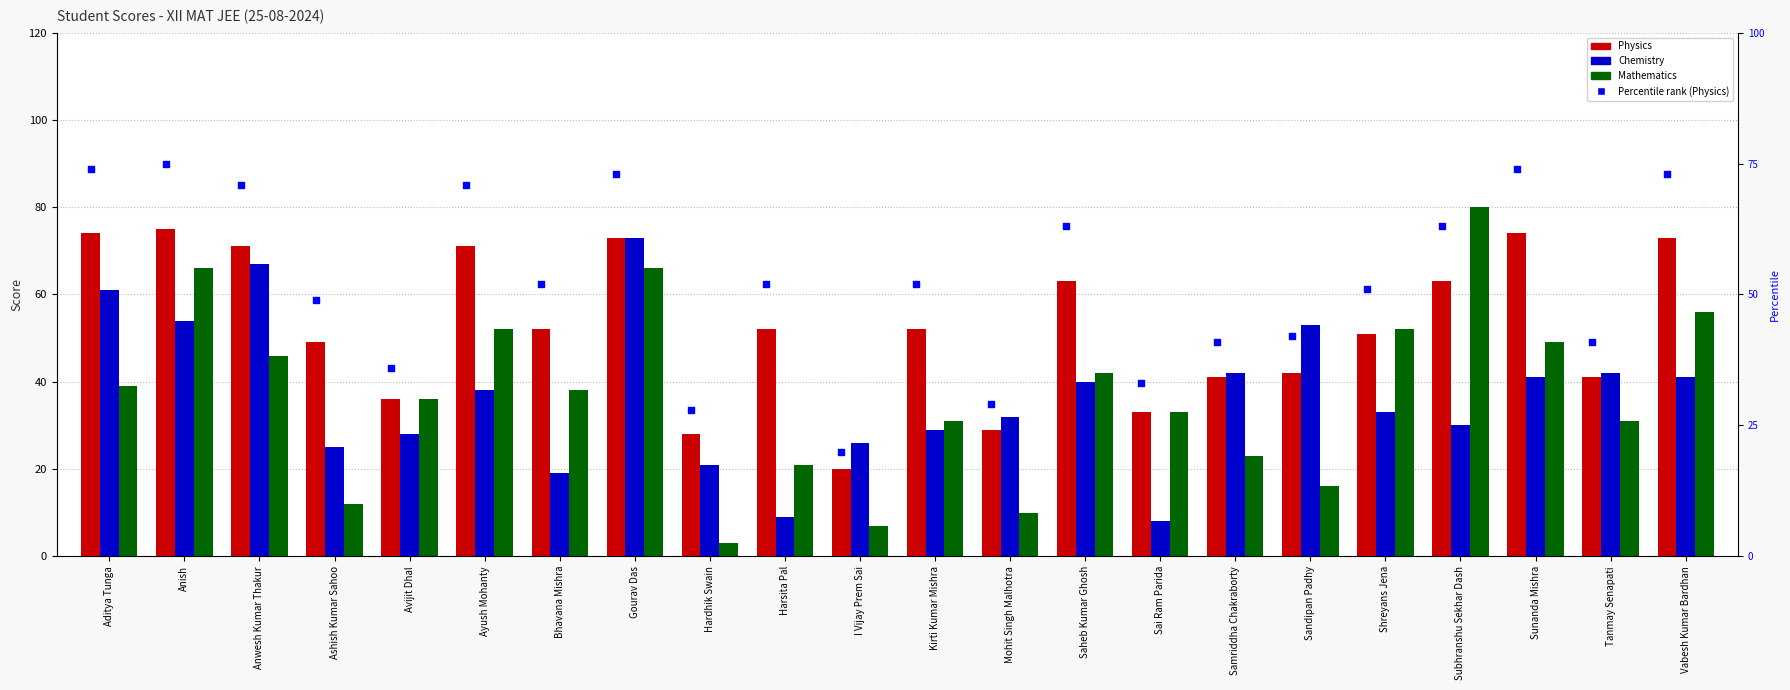

At how many categories does at least one series exceed 34?

18